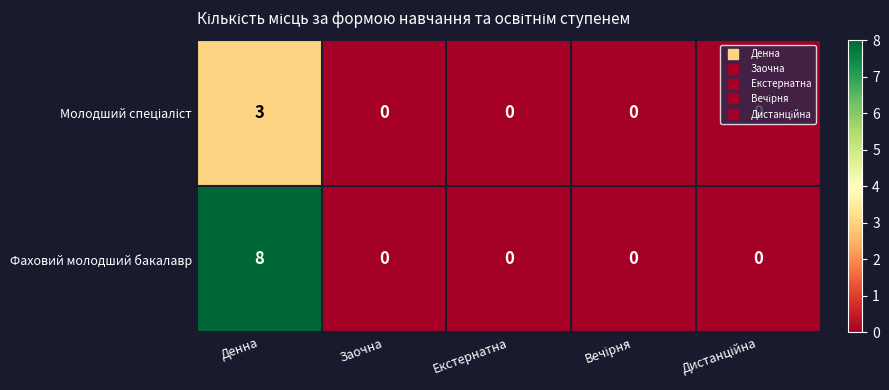

What is the maximum value shown in the chart?

8